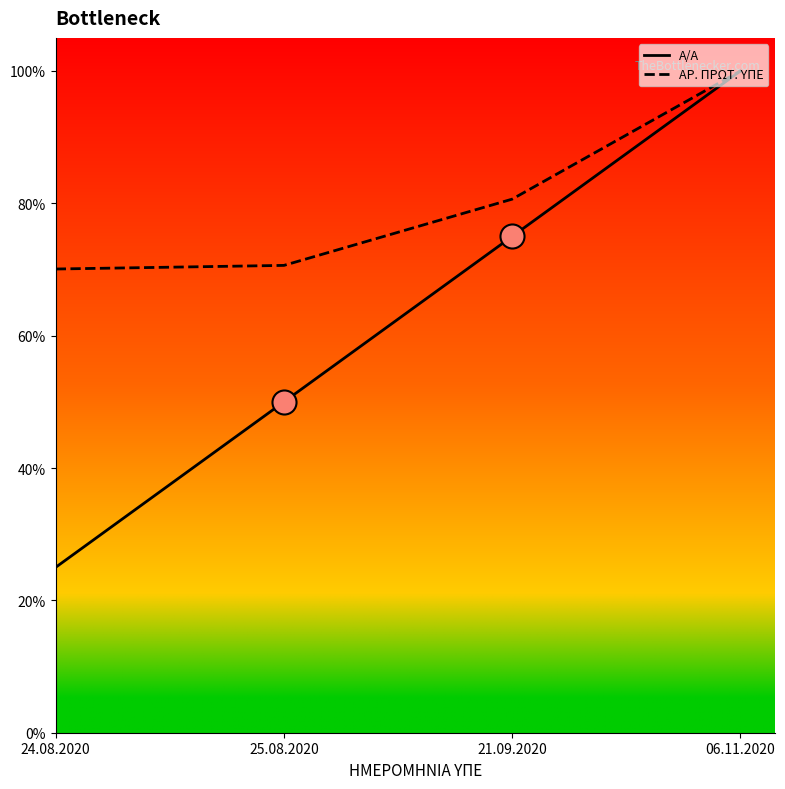

What are all the series names shown in the legend?

Α/Α, ΑΡ. ΠΡΩΤ. ΥΠΕ